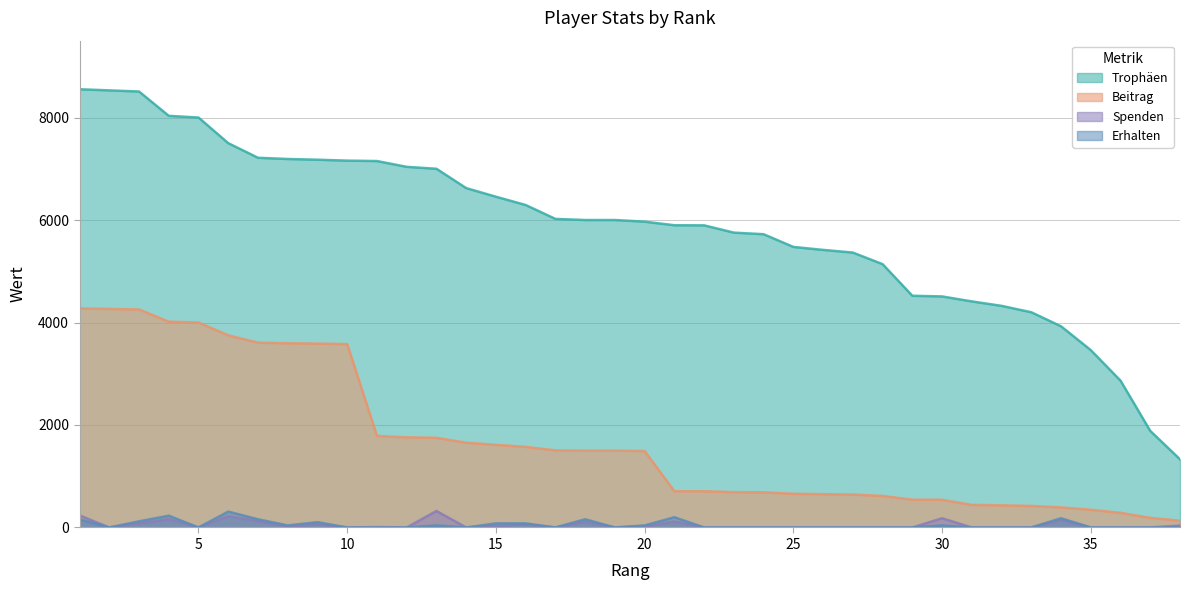

Between 18 and 14, which is larger?

14